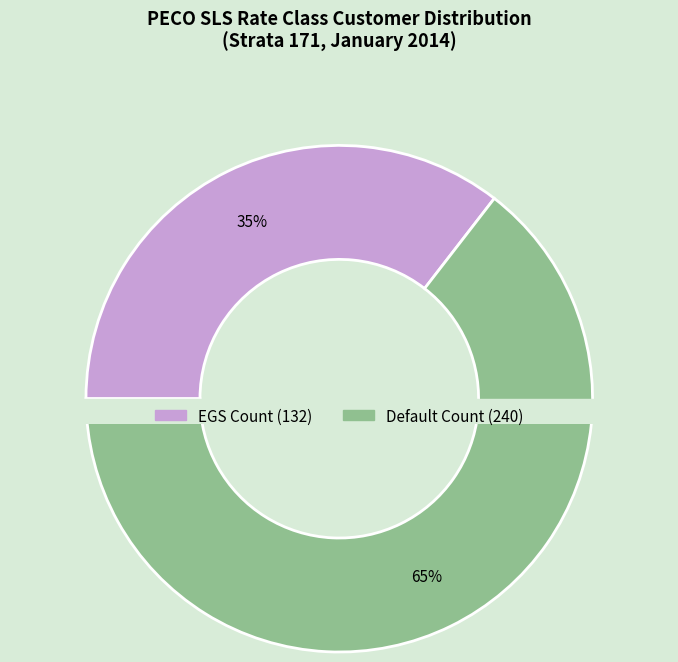

Rank the categories by value from lowest to highest.

EGS Count, Default Count